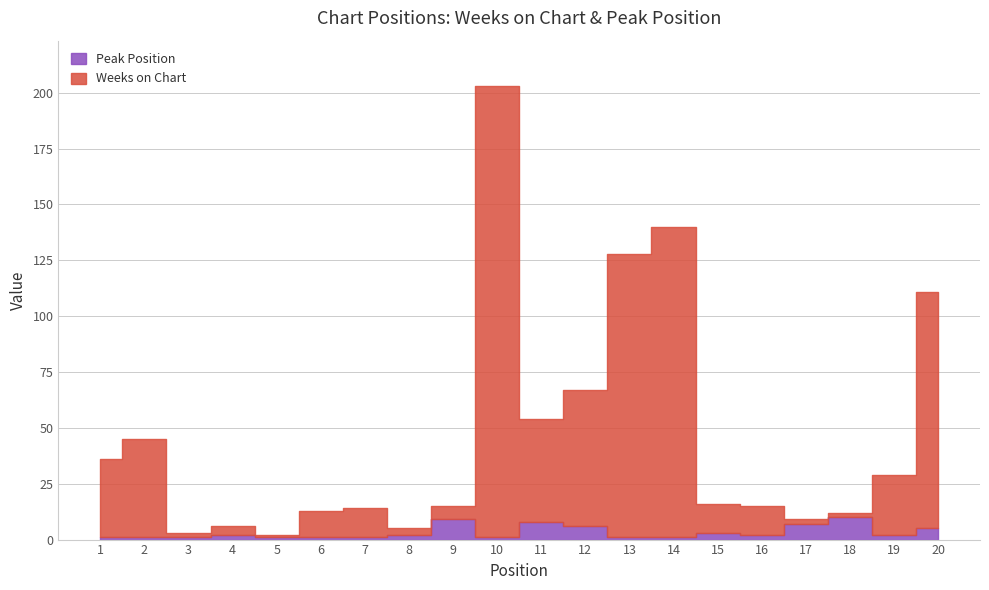

Is the value of Weeks on Chart at 4 greater than the value of Peak Position at 17?

No